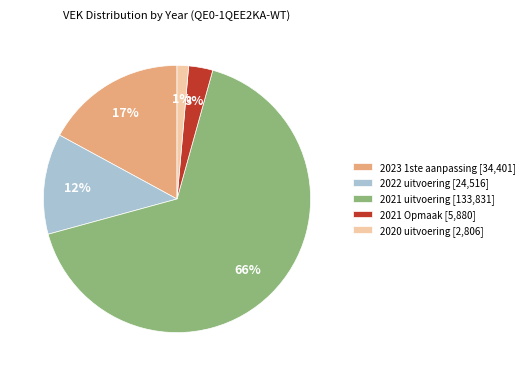

To the nearest percent, what percentage of the pie is 2022 uitvoering?

12%